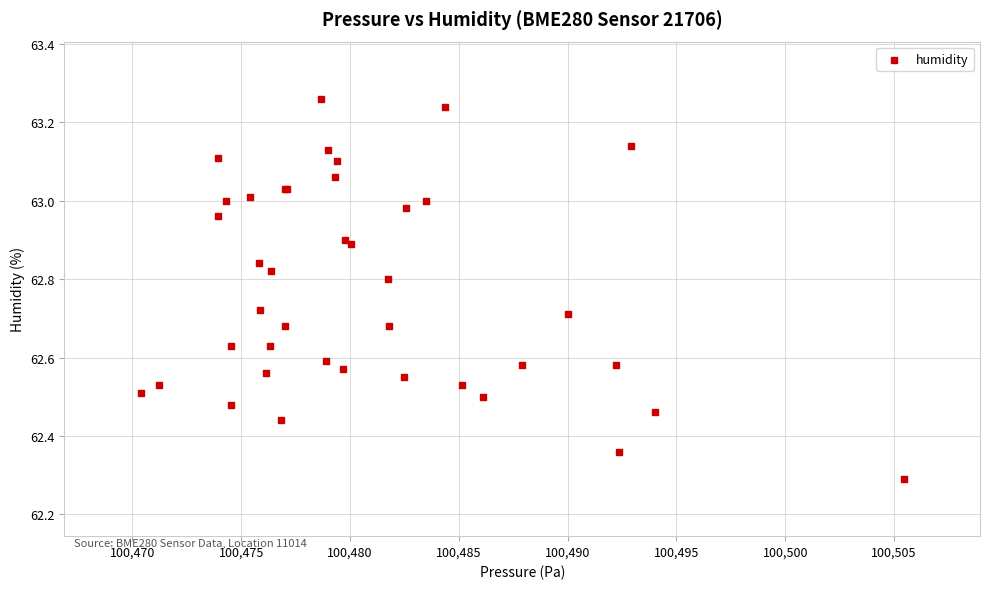

What Y value in the scatter plot is closest to 62?

62.3